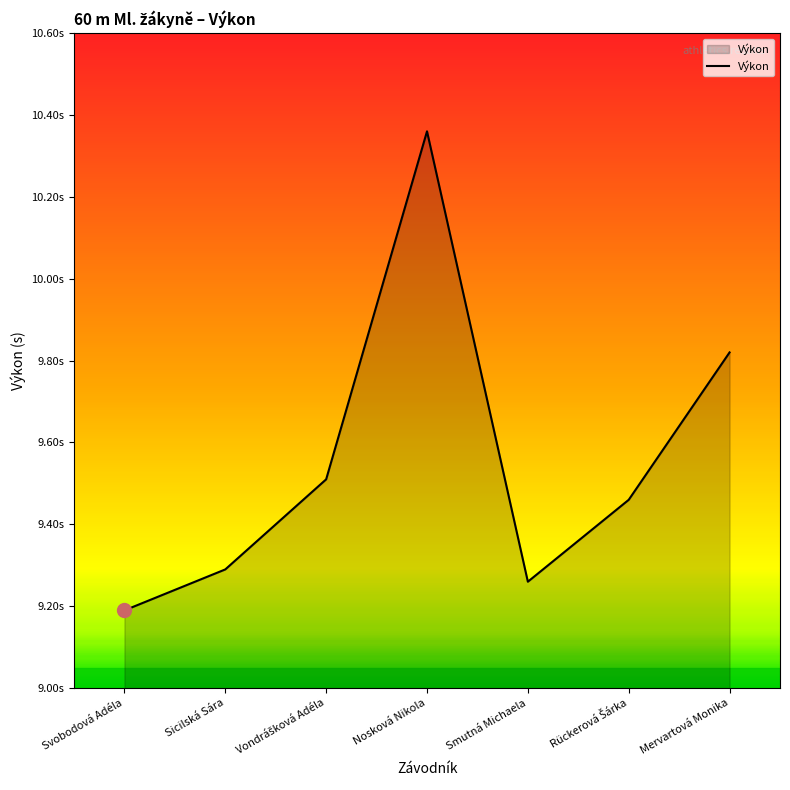

List the labels in order of value, largest first.

Nosková Nikola, Mervartová Monika, Vondrášková Adéla, Rückerová Šárka, Sicilská Sára, Smutná Michaela, Svobodová Adéla